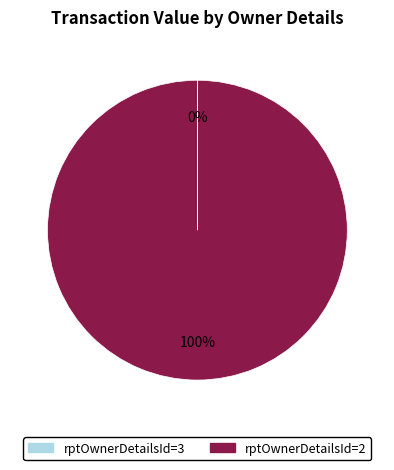

To the nearest percent, what portion does rptOwnerDetailsId=2 represent?

100%